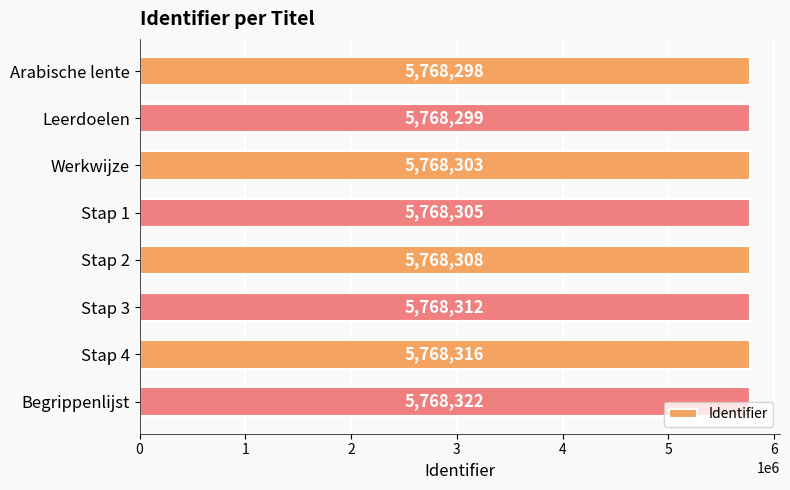

Reading top to bottom, list all the values displayed in this chart.

Arabische lente=5768298	Leerdoelen=5768299	Werkwijze=5768303	Stap 1=5768305	Stap 2=5768308	Stap 3=5768312	Stap 4=5768316	Begrippenlijst=5768322